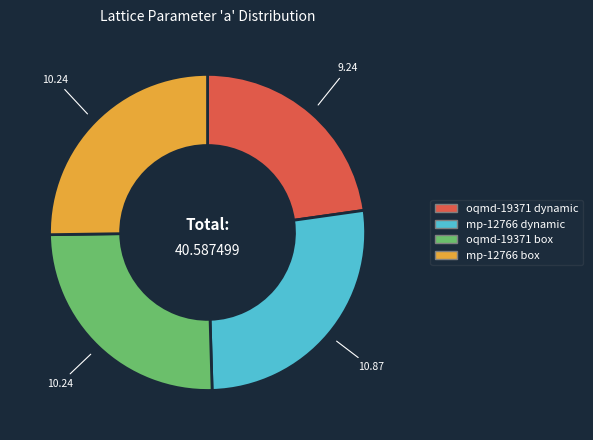

Combined, do mp-12766 dynamic and mp-12766 box account for over 50%?

Yes